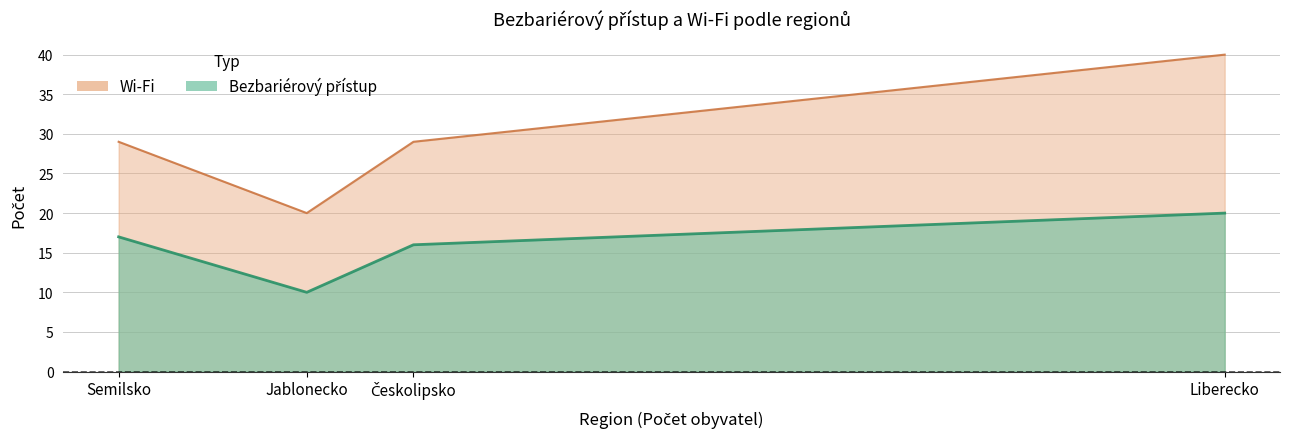

Rank the series by their maximum value, from lowest to highest.

Bezbariérový přístup, Wi-Fi